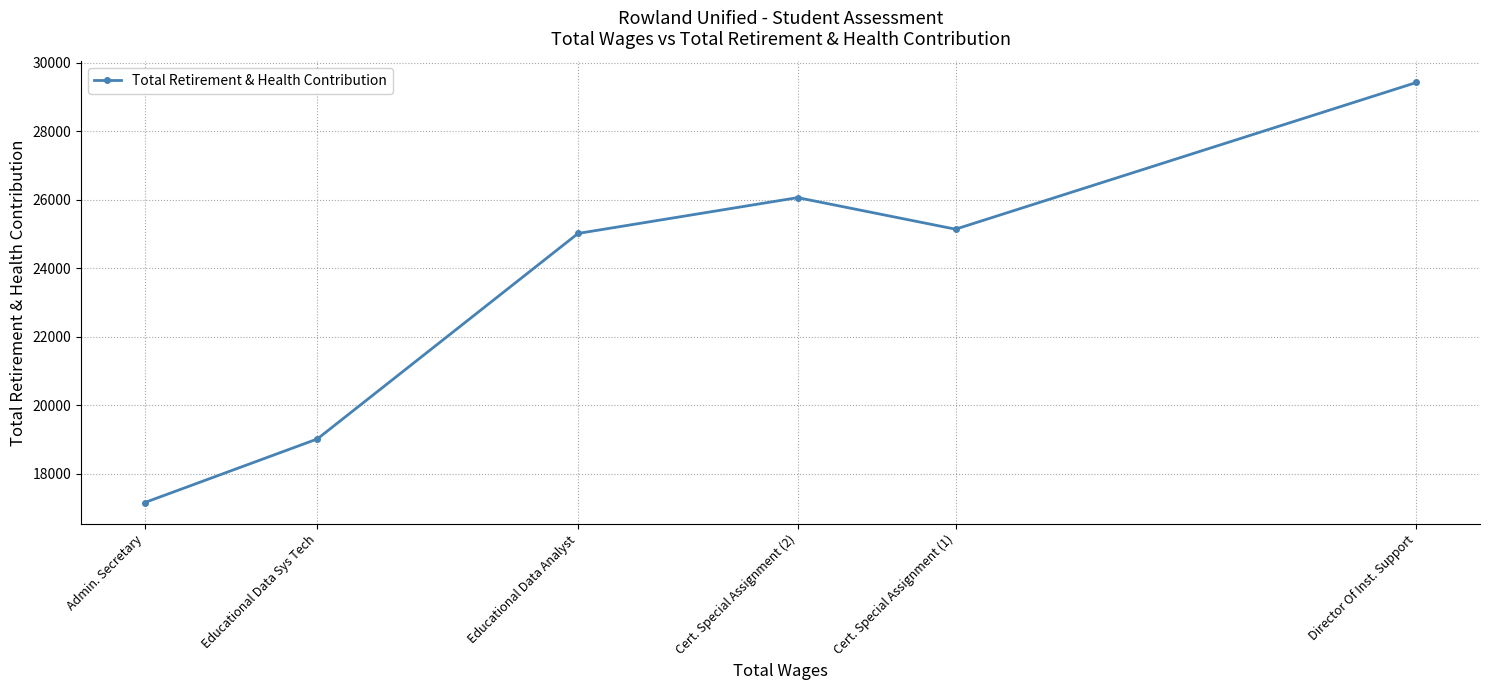

List the labels in order of value, largest first.

Director Of Inst. Support, Cert. Special Assignment (2), Cert. Special Assignment (1), Educational Data Analyst, Educational Data Sys Tech, Admin. Secretary